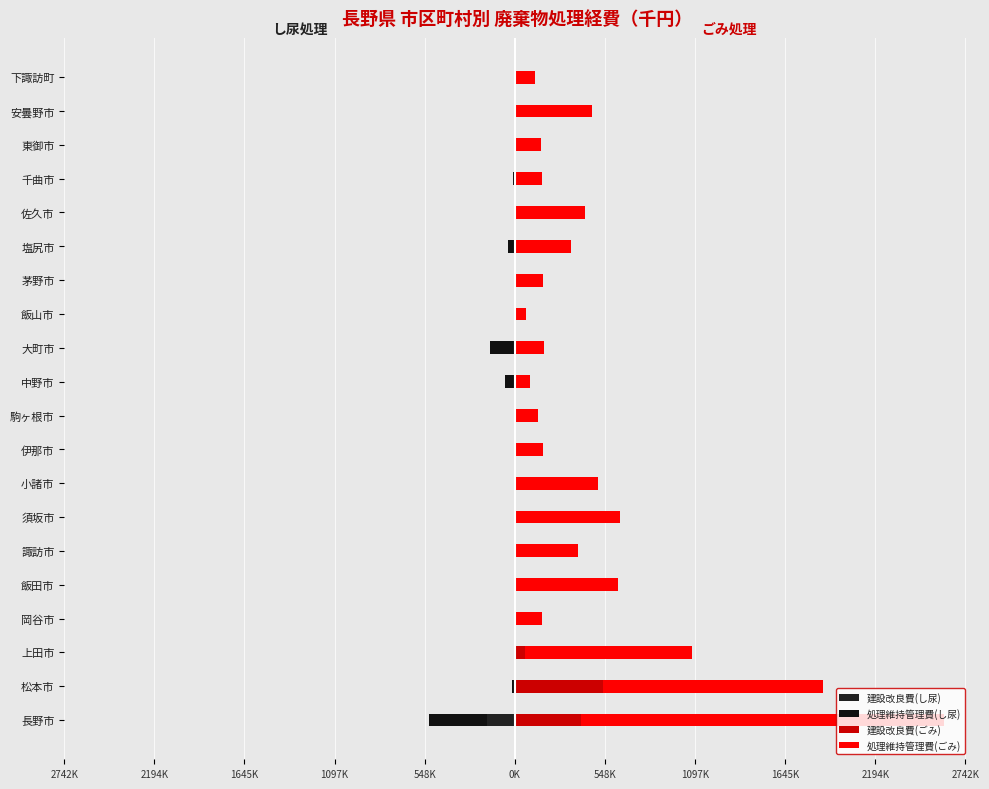

How many bars are there in each group?

4